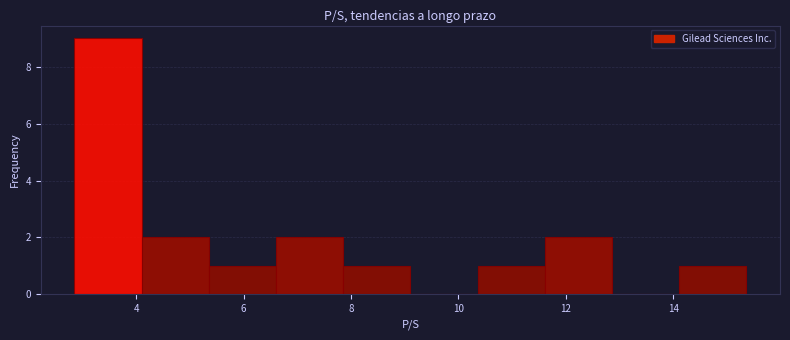

Reading left to right, list every bar in this chart as the range it spans on the x-axis followed by its height. Neither the bar edges nor the heights are printed on the chart, so give them approximately, as read against the axes.

2.8 to 4.2: 9
4.2 to 5.4: 2
5.4 to 6.6: 1
6.6 to 7.8: 2
7.8 to 9.2: 1
9.2 to 10.4: 0
10.4 to 11.6: 1
11.6 to 12.8: 2
12.8 to 14.2: 0
14.2 to 15.4: 1